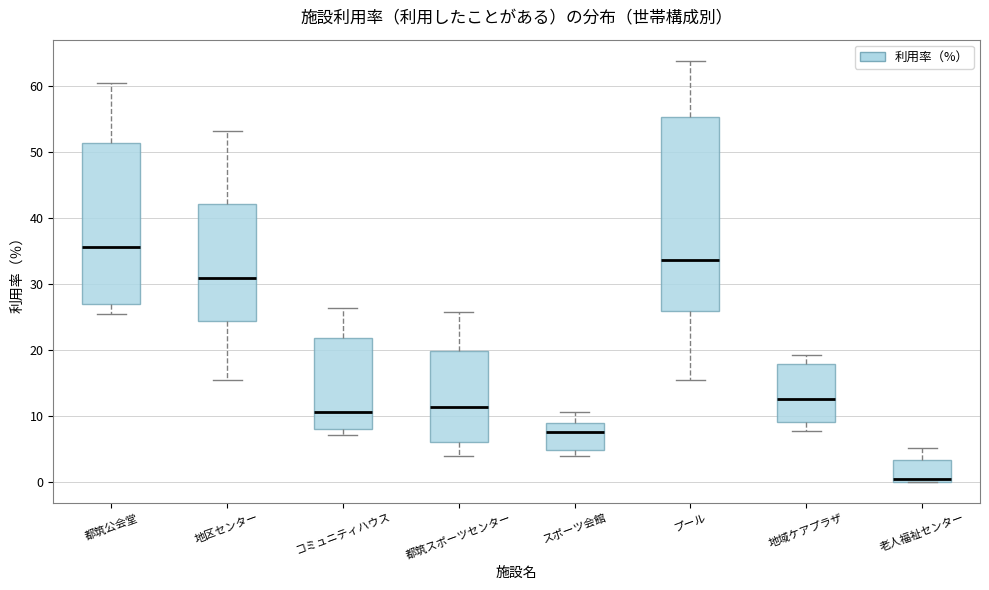

Where is the upper edge of the box for コミュニティハウス on the y-axis? The values are not printed on the chart, so give them approximately, as read against the axis.

22